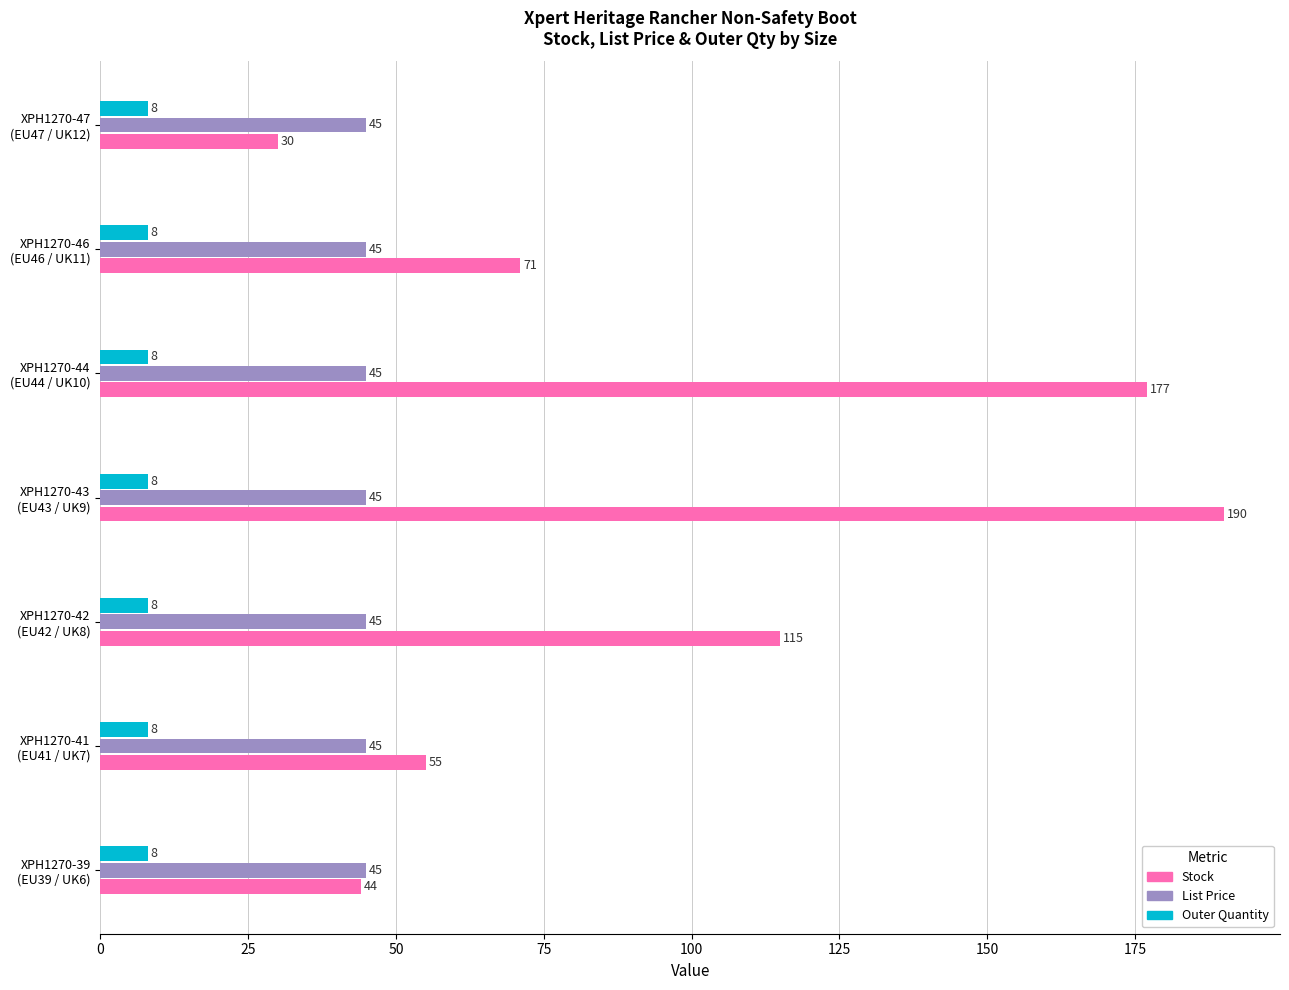

Which series has the widest spread of values?

Stock